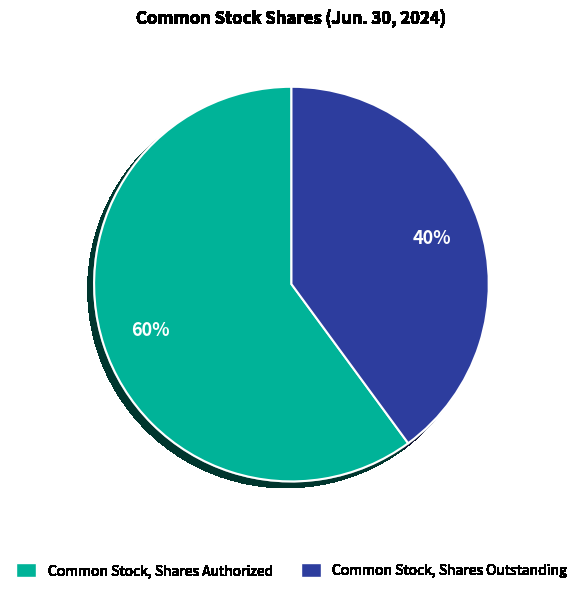

What is the majority slice?

Common Stock, Shares Authorized